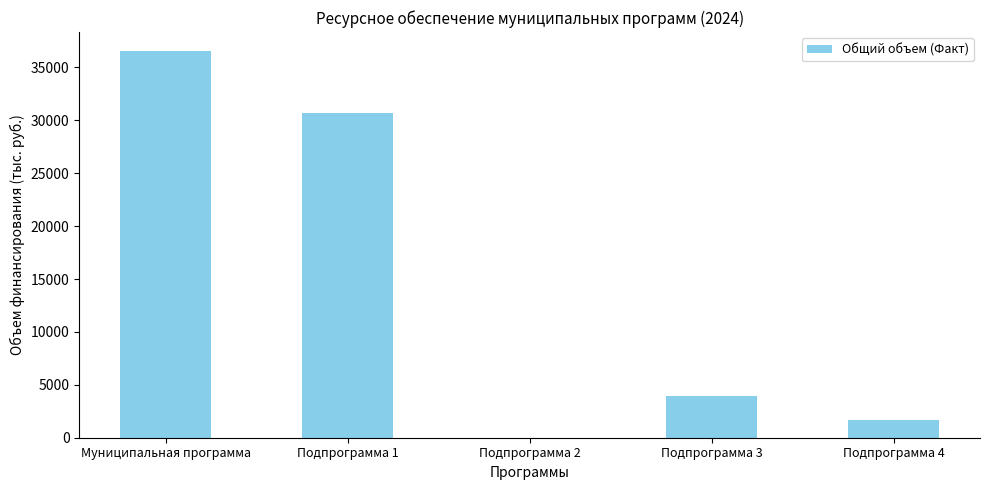

Where is the data nearest to the value 18267?

Подпрограмма 1